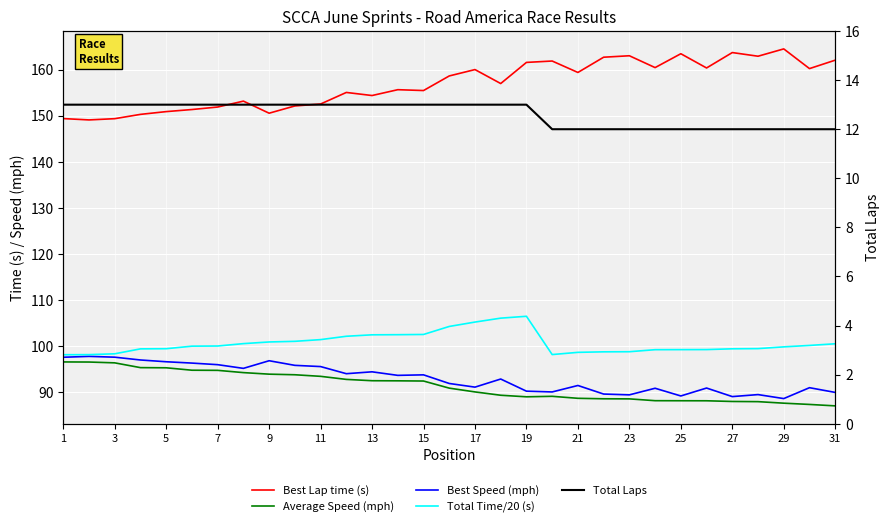

Rank the series by their maximum value, from lowest to highest.

Total Laps, Average Speed (mph), Best Speed (mph), Total Time/20 (s), Best Lap time (s)